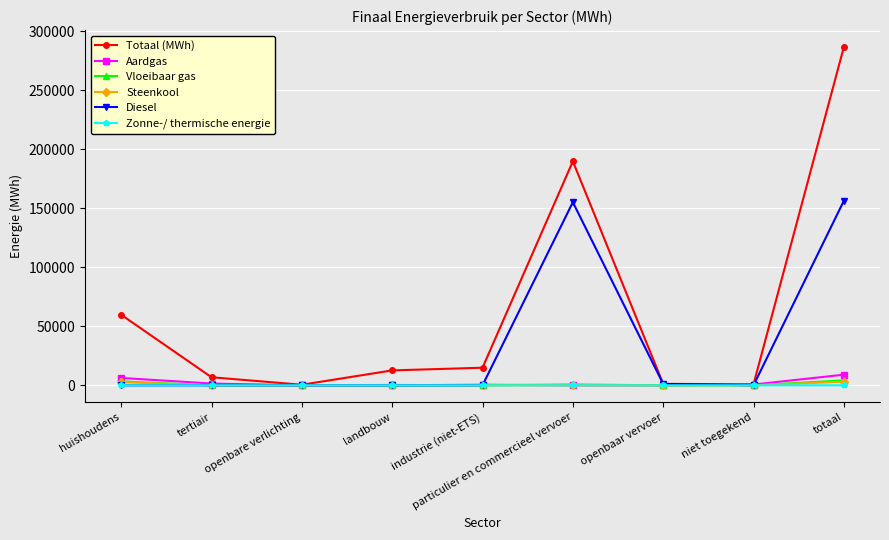

At which category does the chart reach its peak across all series?

totaal